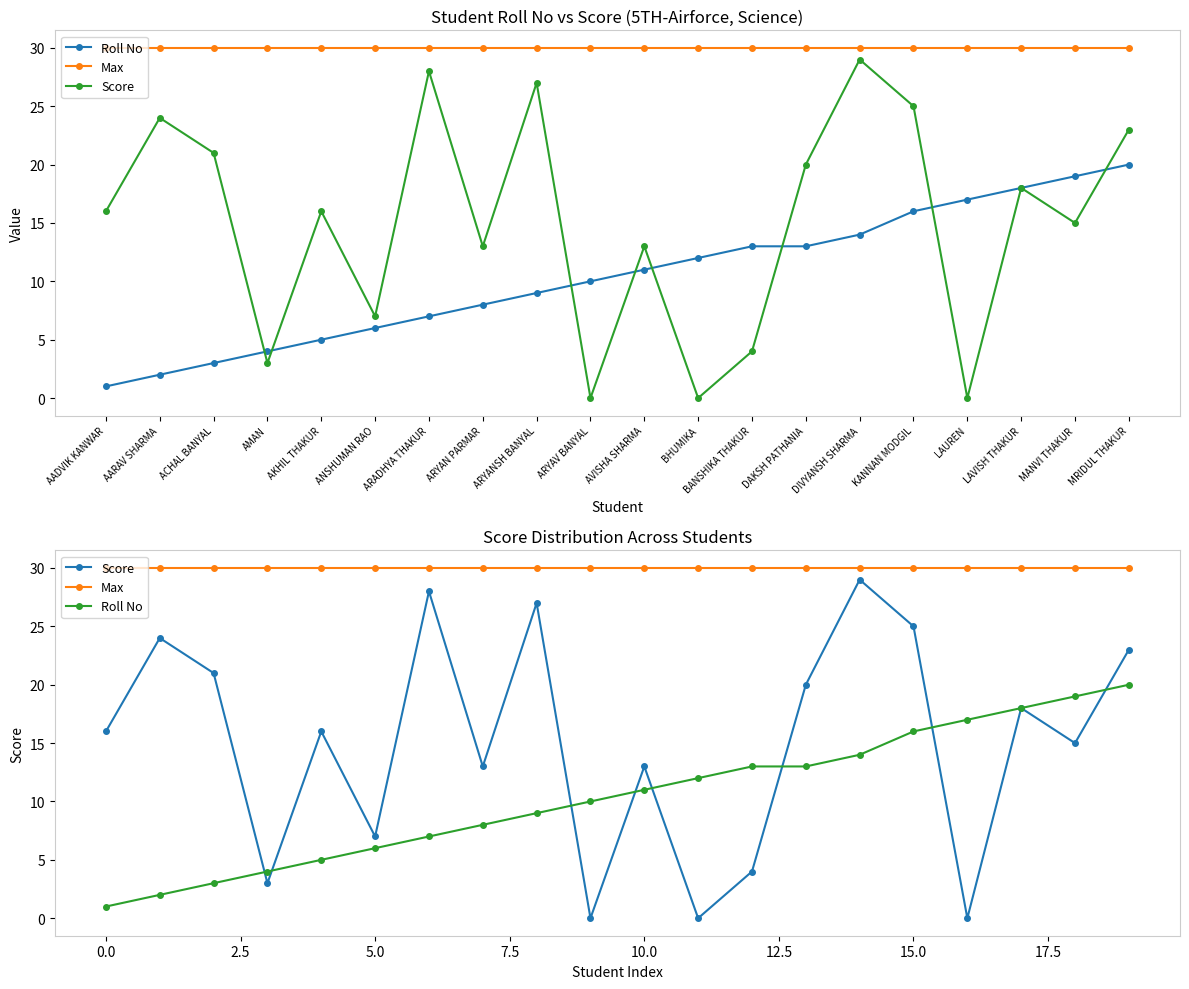

Between ANSHUMAN RAO and LAUREN, which is larger?

LAUREN